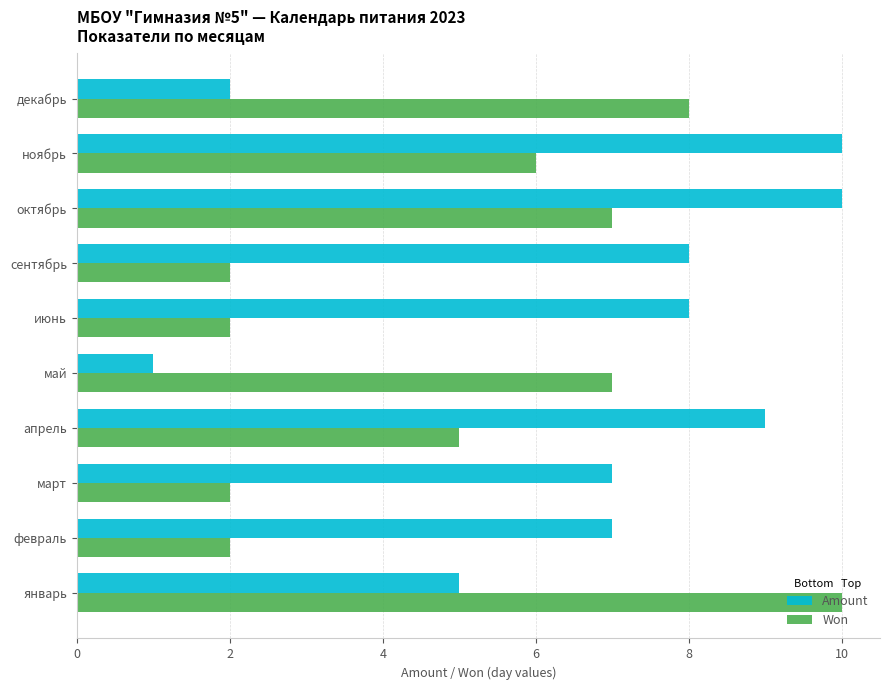

Rank the series by their average value, from highest to lowest.

Amount, Won